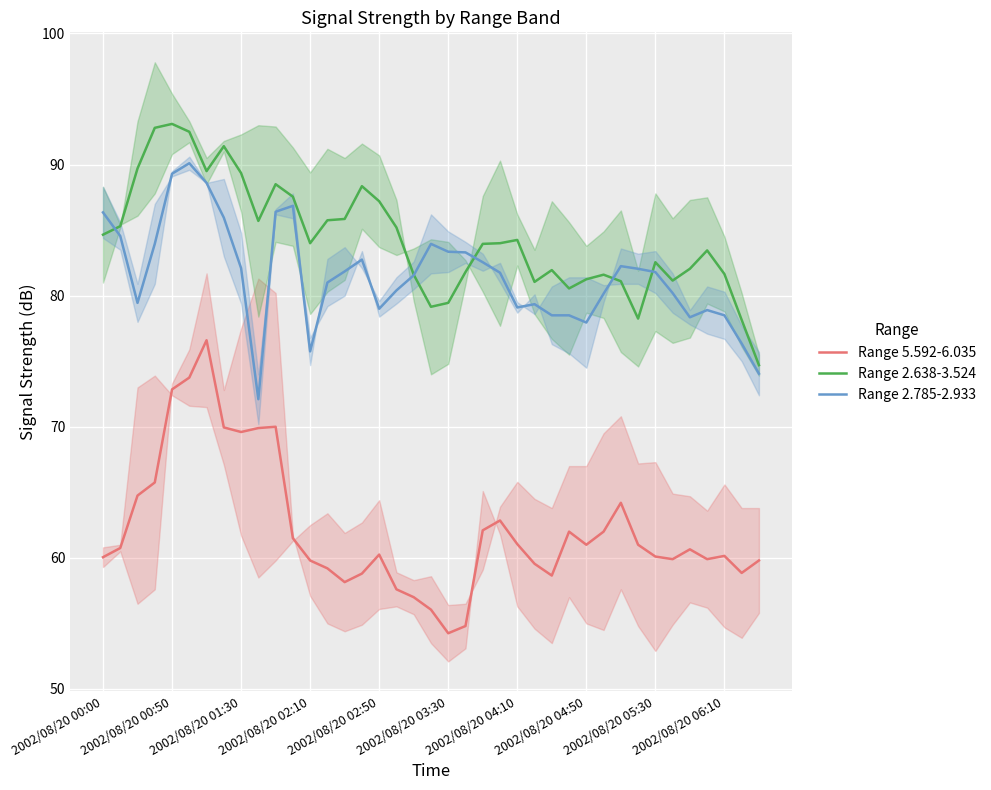

True or false: Range 5.592-6.035 and Range 2.785-2.933 intersect in this chart.

False